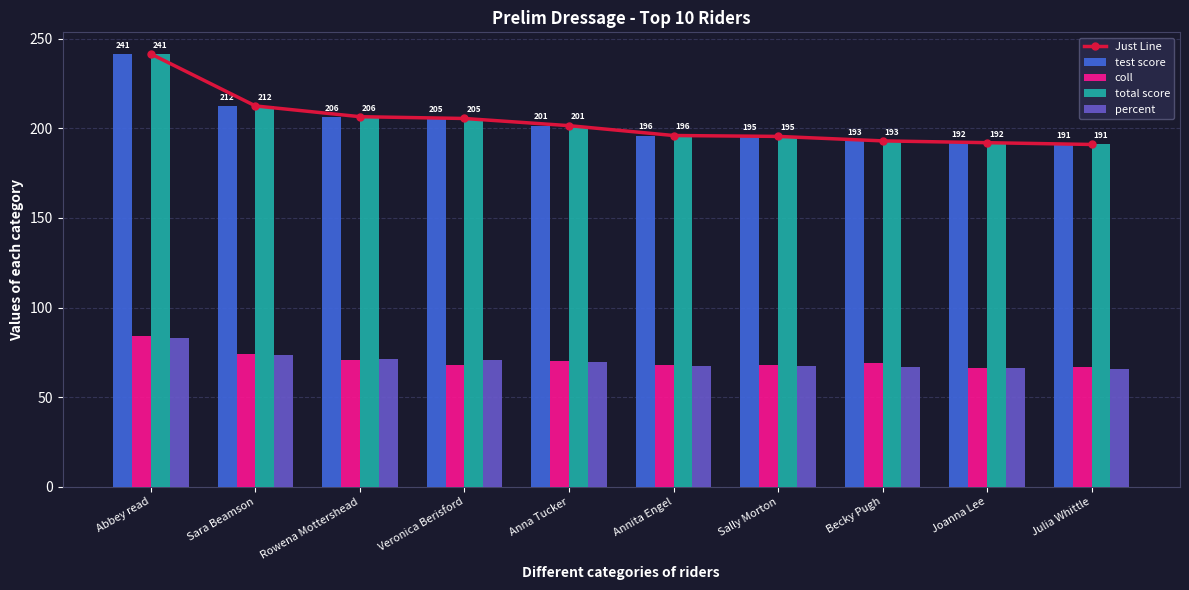

Reading right to left, extract all data points from this chart.

Just Line: 191.0	192.0	193.0	195.5	196.0	201.5	205.5	206.5	212.5	241.5
test score: 191.0	192.0	193.0	195.5	196.0	201.5	205.5	206.5	212.5	241.5
coll: 67.0	66.0	69.0	68.0	68.0	70.0	68.0	71.0	74.0	84.0
total score: 191.0	192.0	193.0	195.5	196.0	201.5	205.5	206.5	212.5	241.5
percent: 65.9	66.2	66.5	67.4	67.6	69.5	70.9	71.2	73.3	83.3